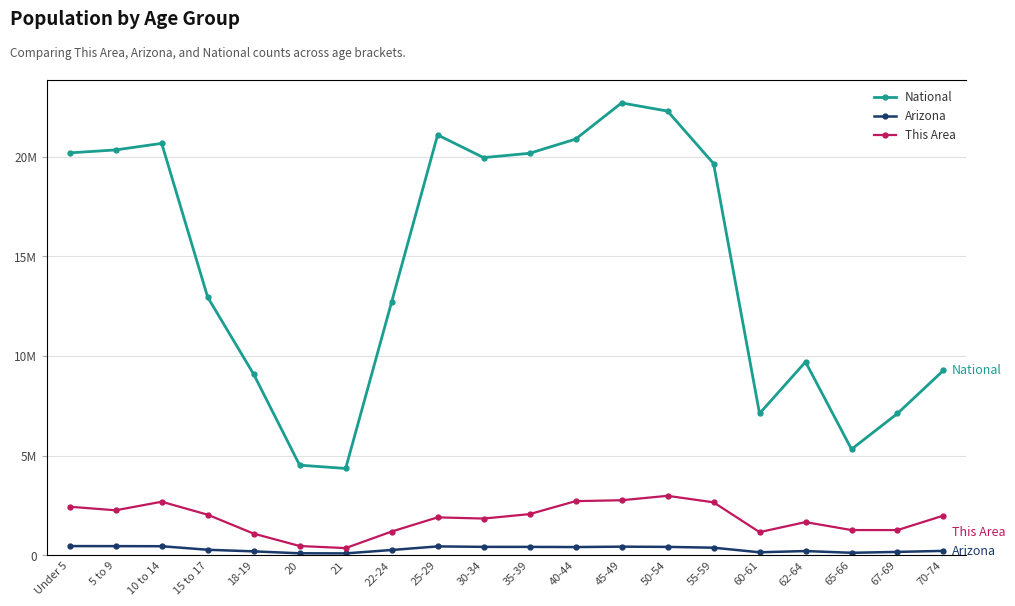

What position from the left is 70-74?

20